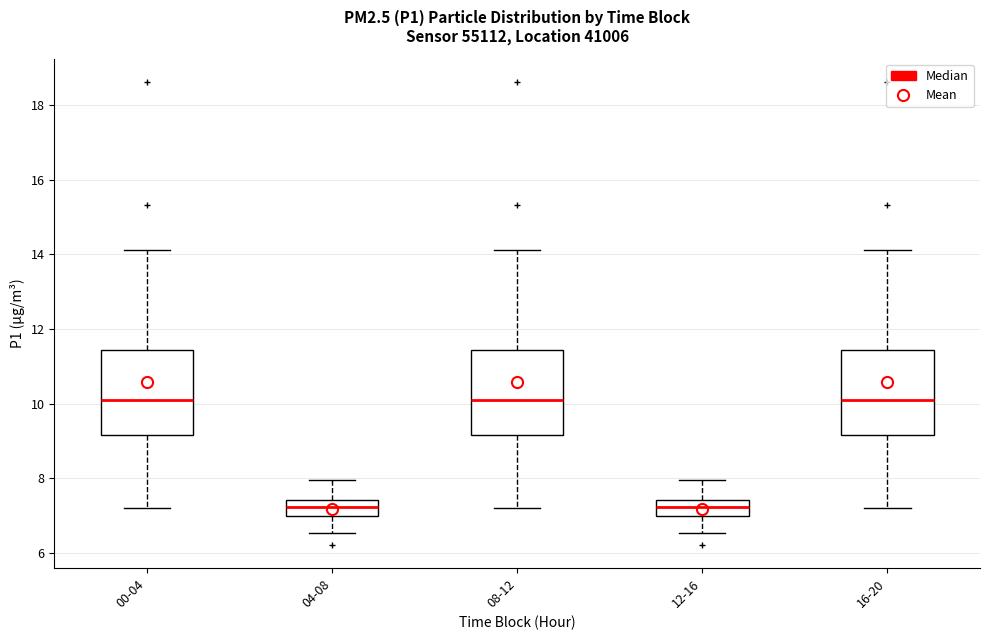

Where does the median line of the box for 00-04 sit on the y-axis? The values are not printed on the chart, so give them approximately, as read against the axis.

10.2